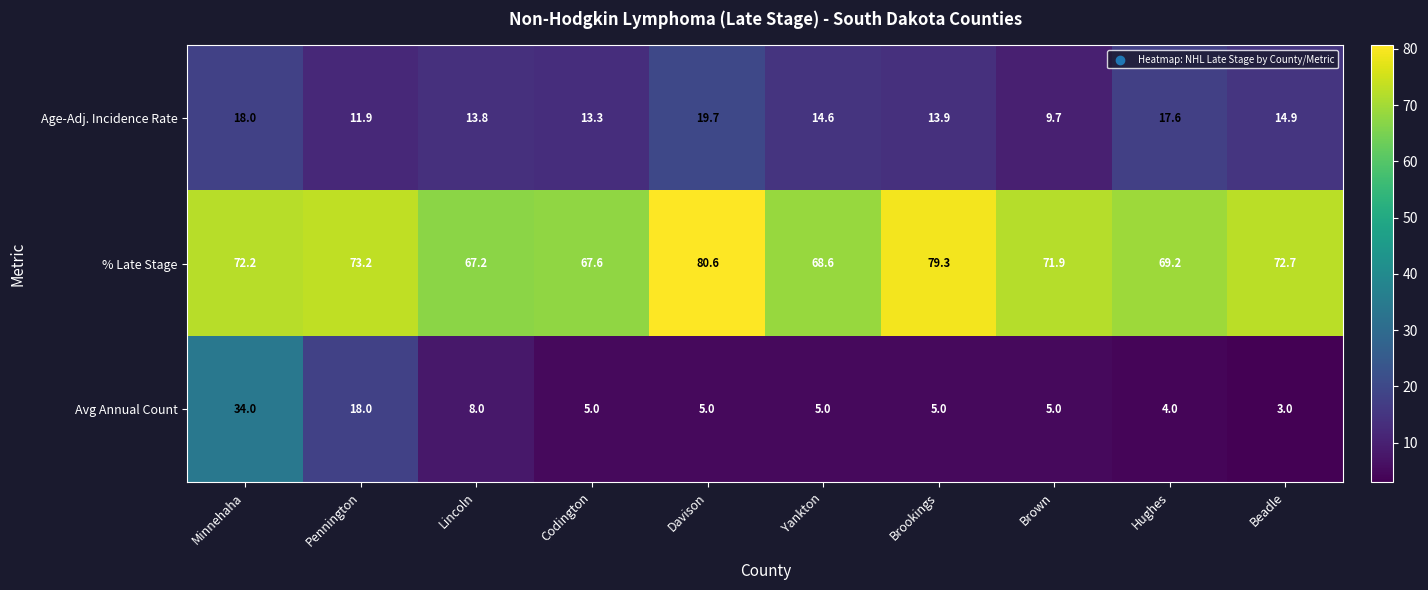

What is the total value across all series at Lincoln?

89.0